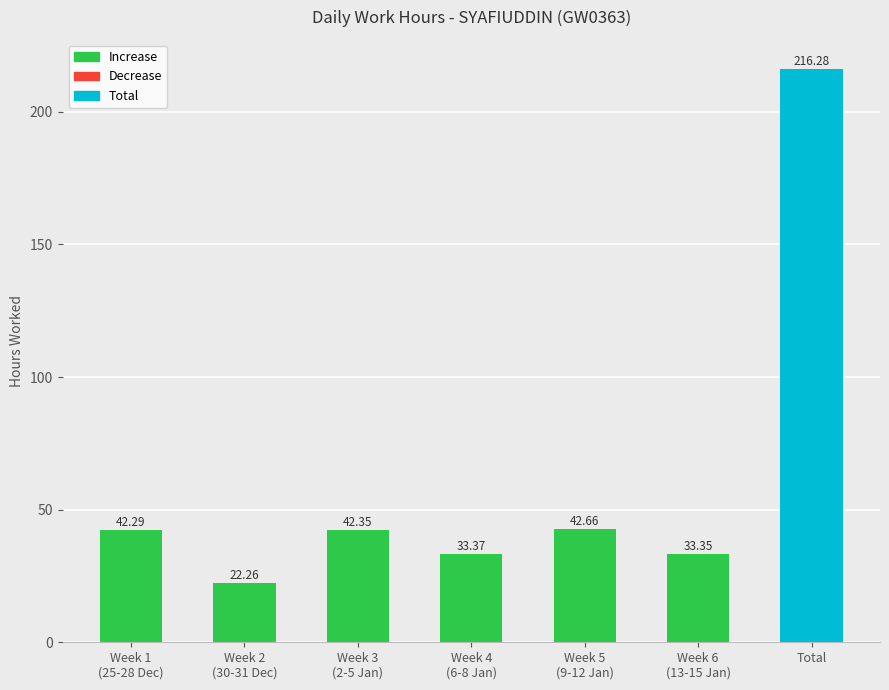

What is the label of the 6th bar from the left?

Week 6
(13-15 Jan)